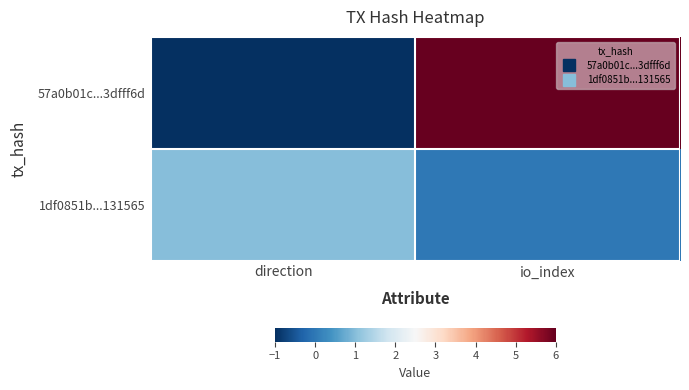

Which series has the largest range (max minus min)?

57a0b01c...3dfff6d